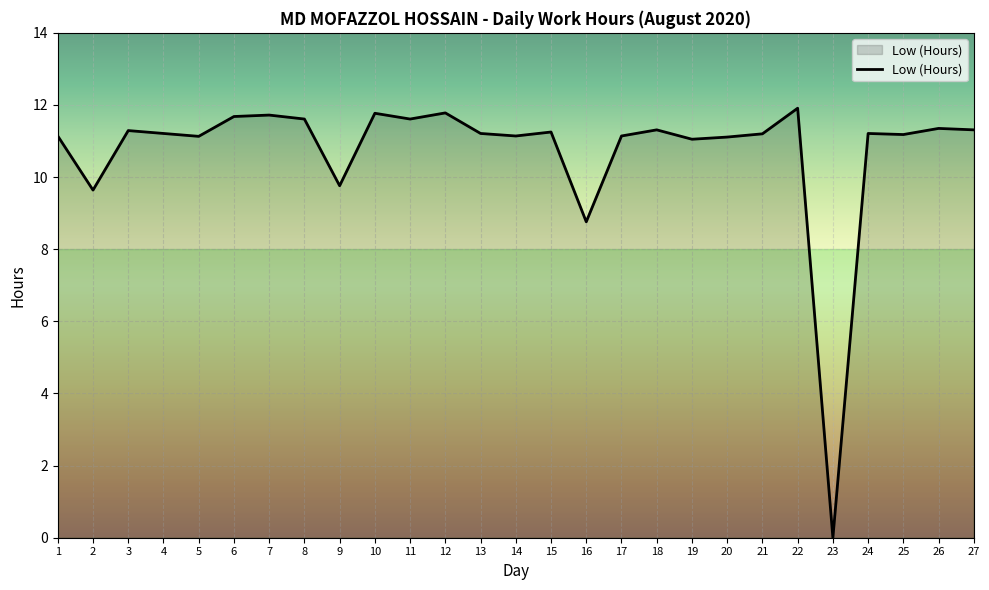

Which category has the lowest value across all series?

23